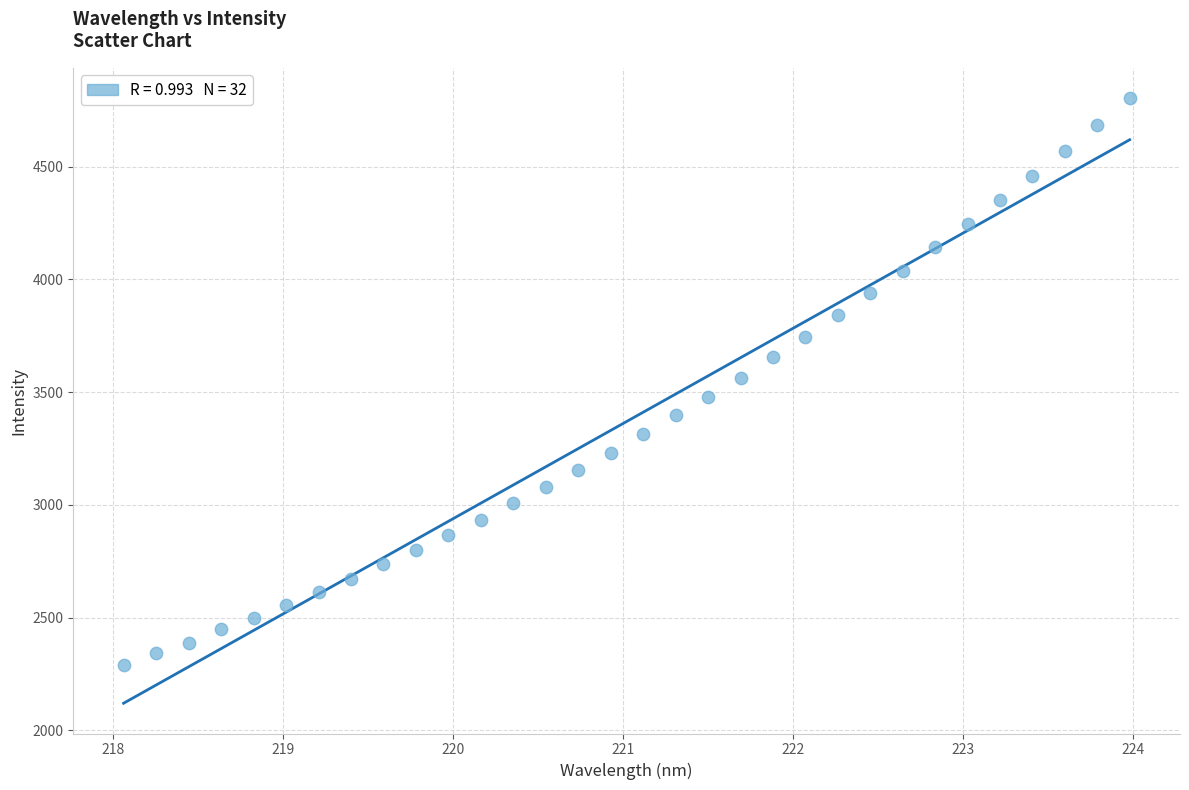

What is the range of Y values (max minus min)?

2512.7